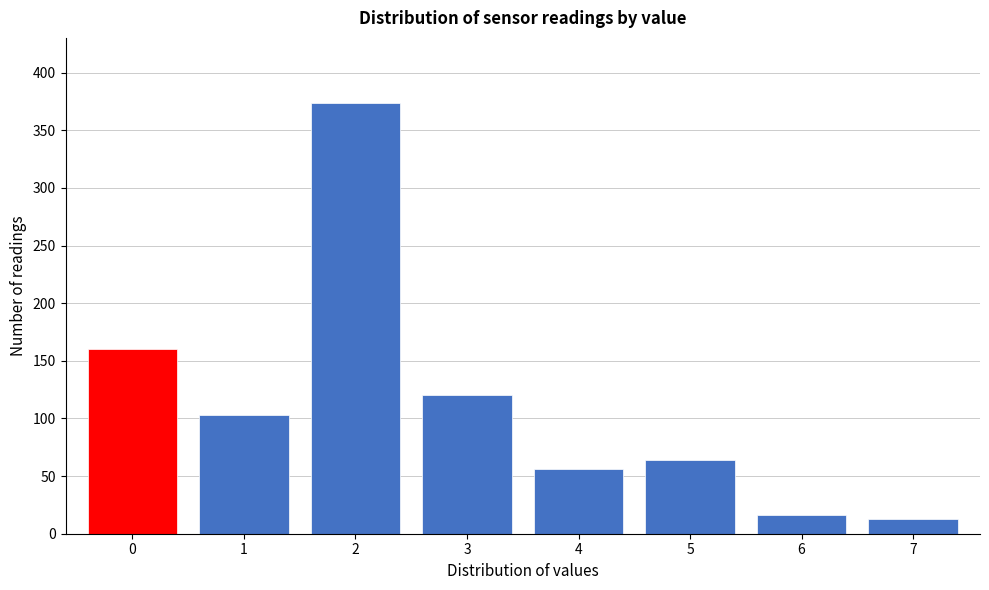

Reading left to right, list all the values displayed in this chart.

0=160	1=103	2=374	3=120	4=56	5=64	6=16	7=13